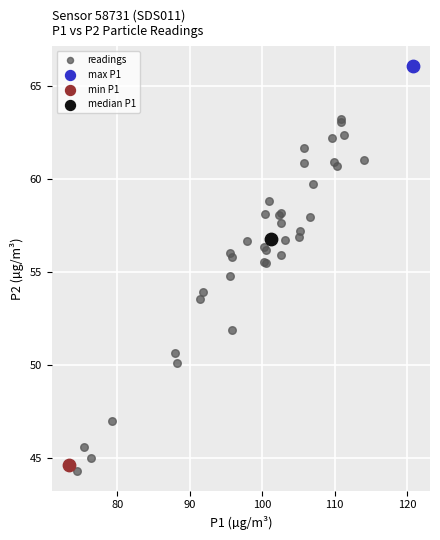

What are all the series names shown in the legend?

readings, max P1, min P1, median P1